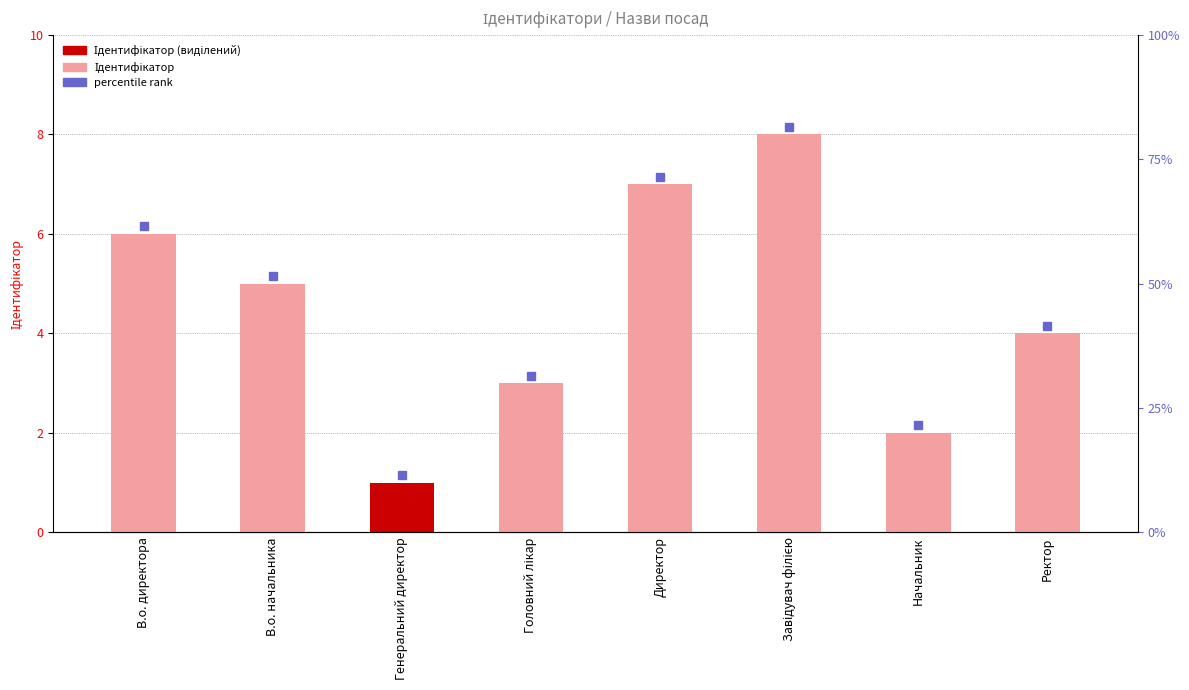

What is the difference between the values at Начальник and В.о. директора?

4